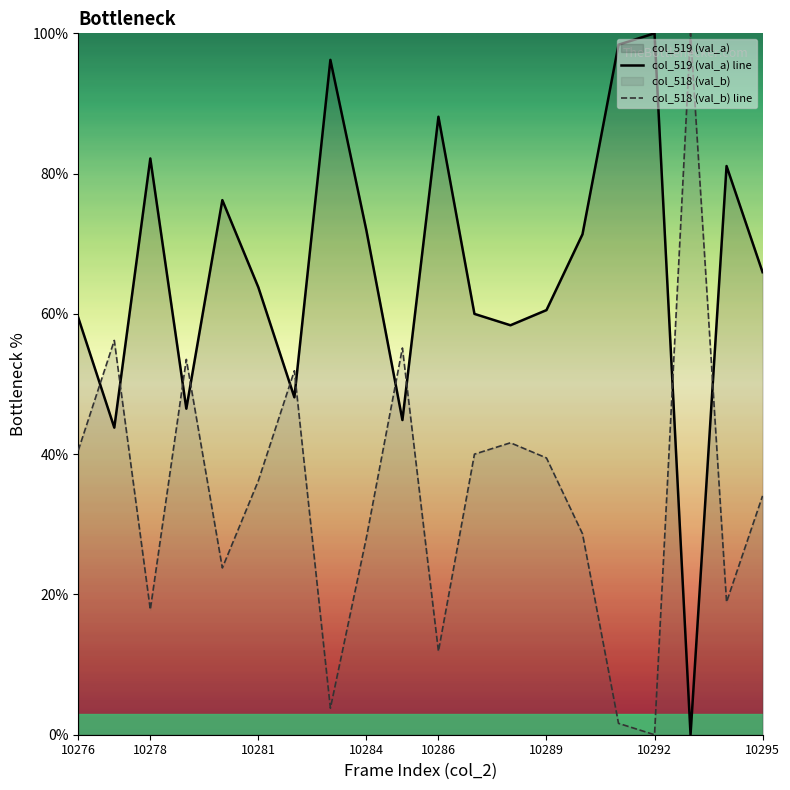

Where is the first local minimum for col_518 (val_b) line?

10278